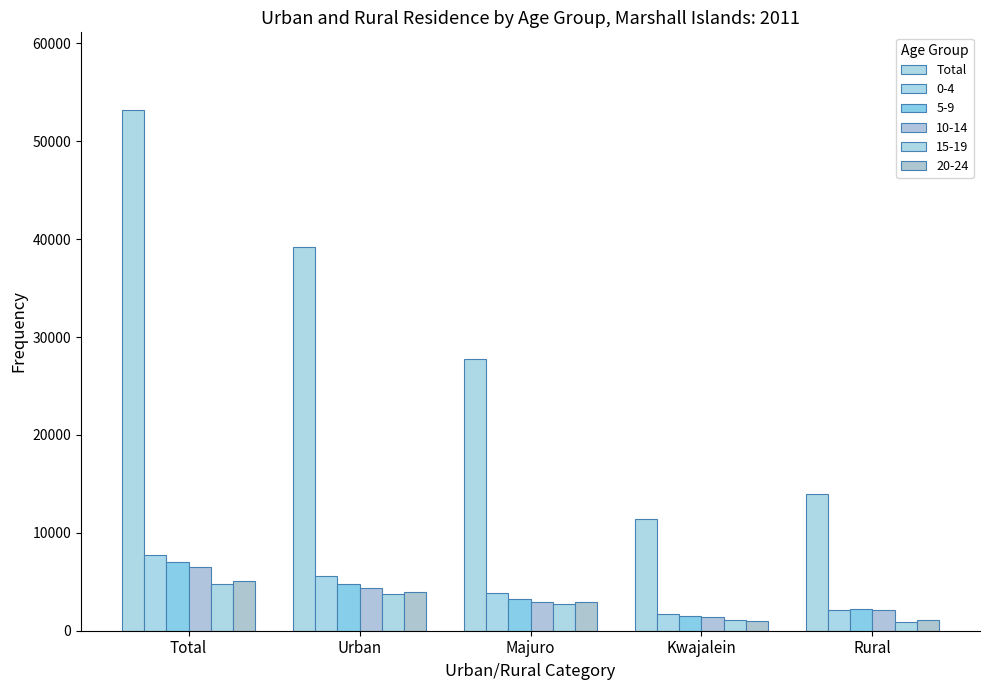

How many bars are there in total?

30